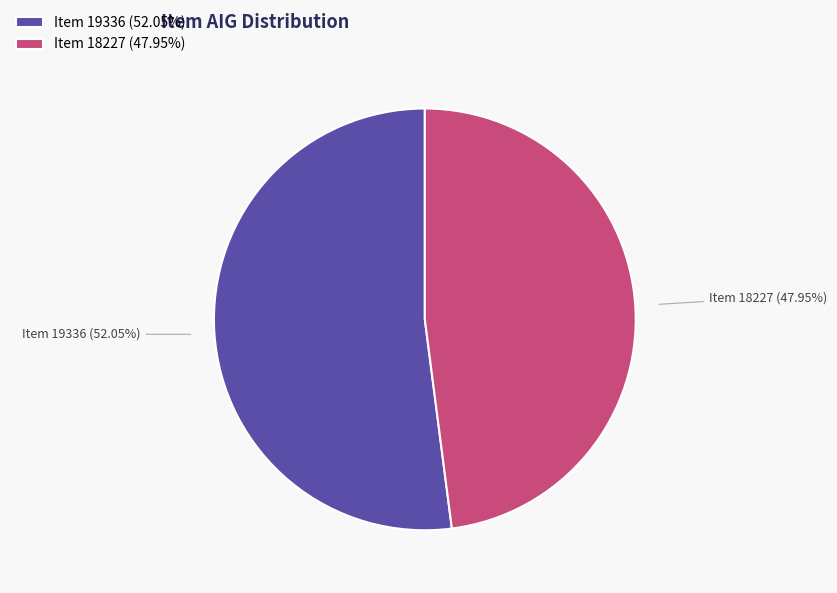

What is the largest slice in the pie chart?

Item 19336 (52.05%)